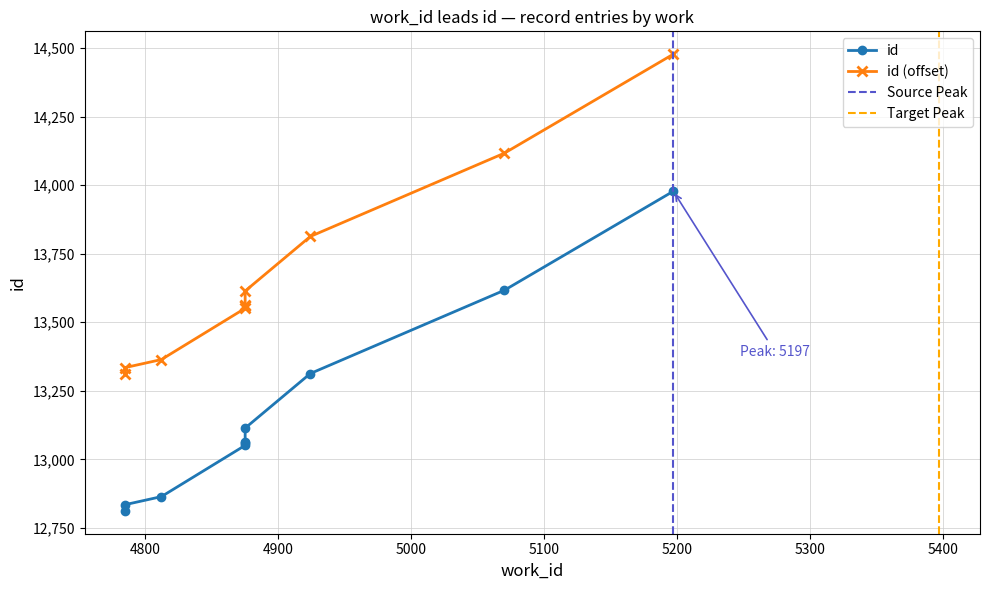

True or false: id and work_id cross at least once.

False